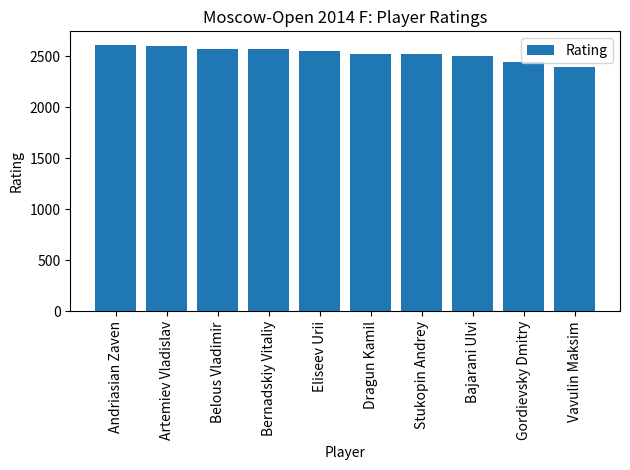

How many series are shown in this chart?

1